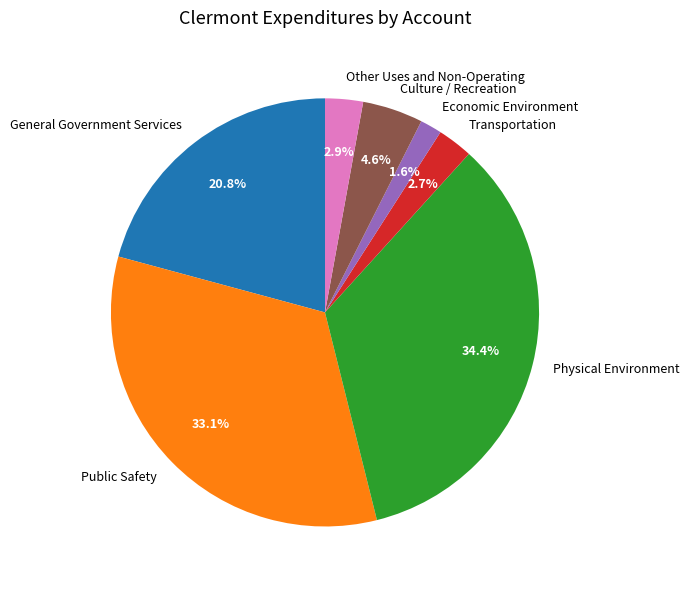

Count the number of slices in the pie.

7